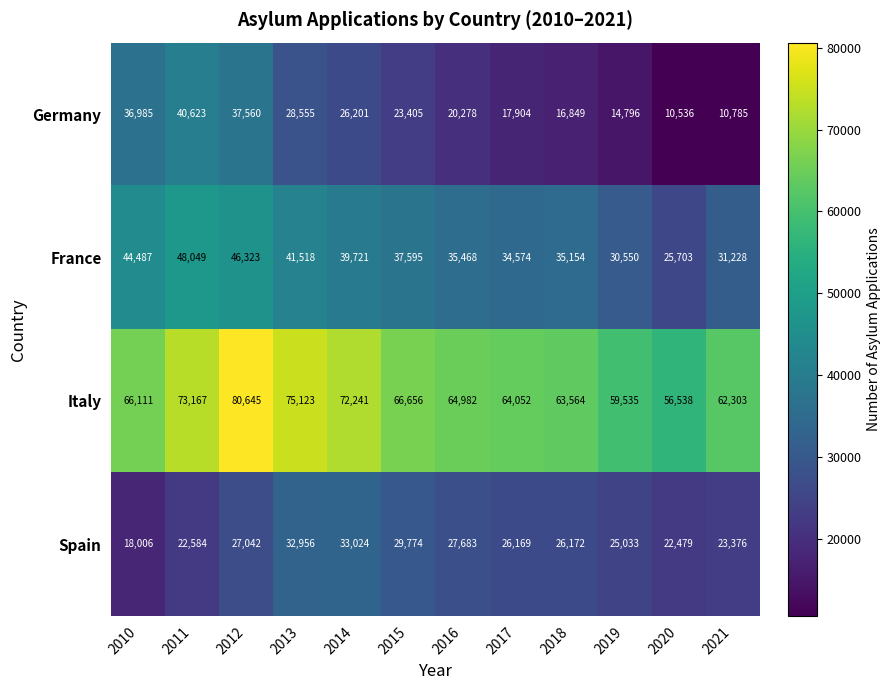

Which series has the widest spread of values?

Germany